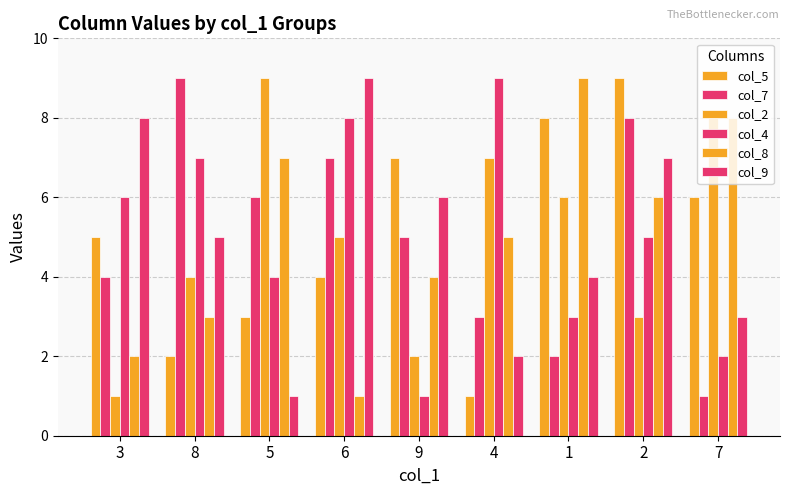

What position from the left is 9?

5